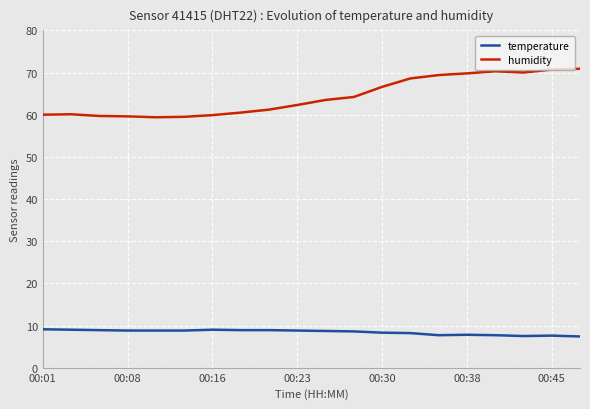

What is the maximum value shown in the chart?

70.9